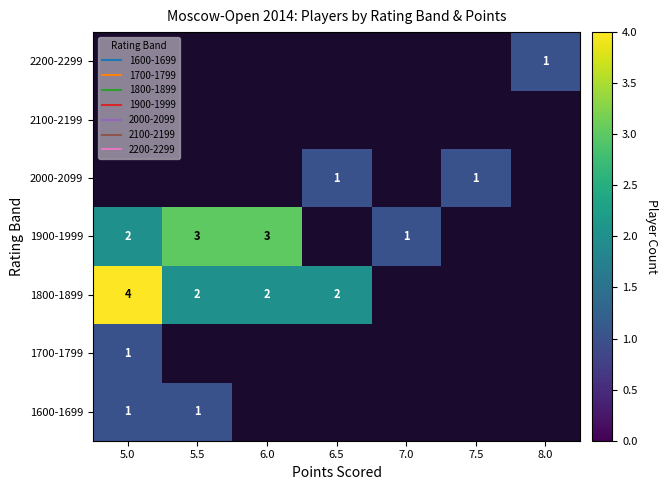

At which label does 1900-1999 reach its minimum?

6.5